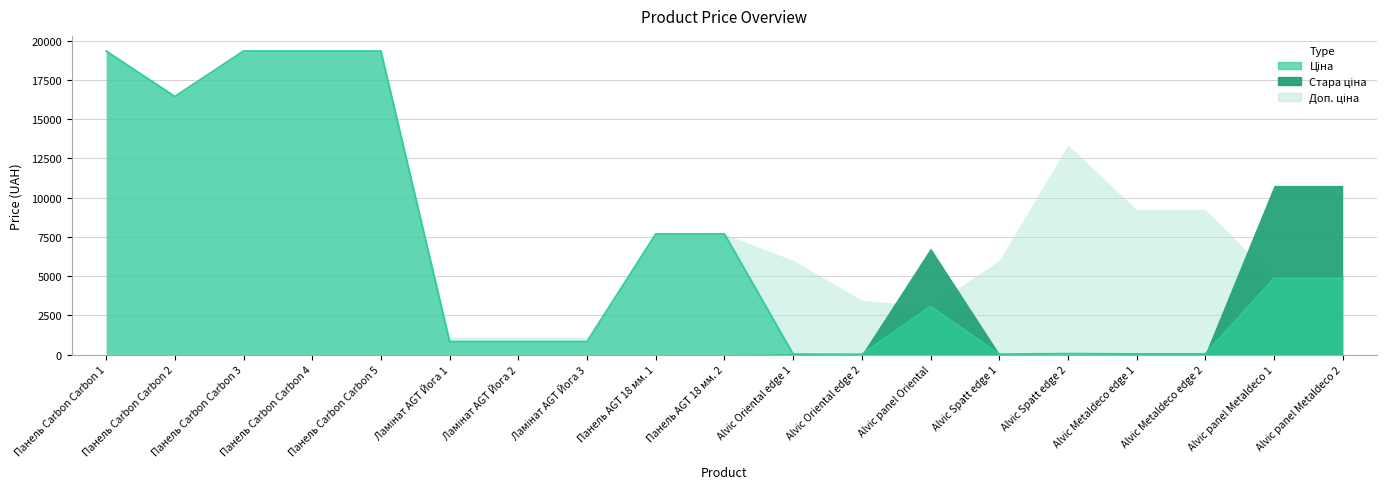

What is the difference between the Ціна values at Alvic panel Metaldeco 2 and Ламінат AGT Йога 3?

4029.4